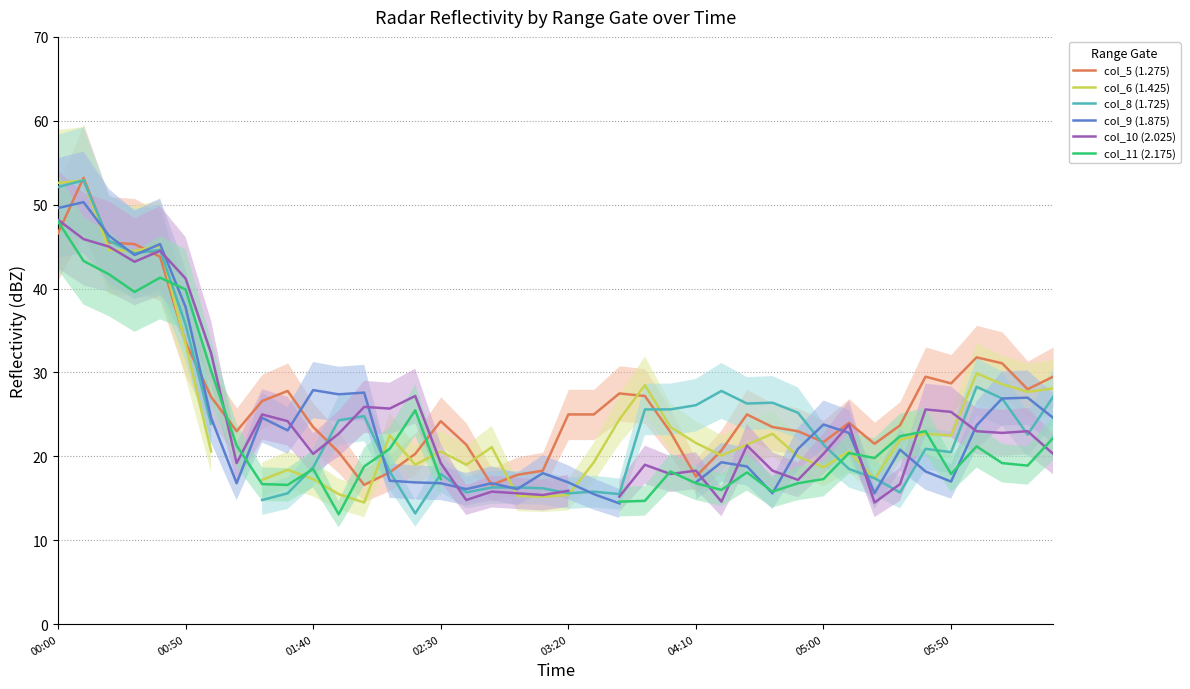

Does the chart have visible grid lines?

Yes